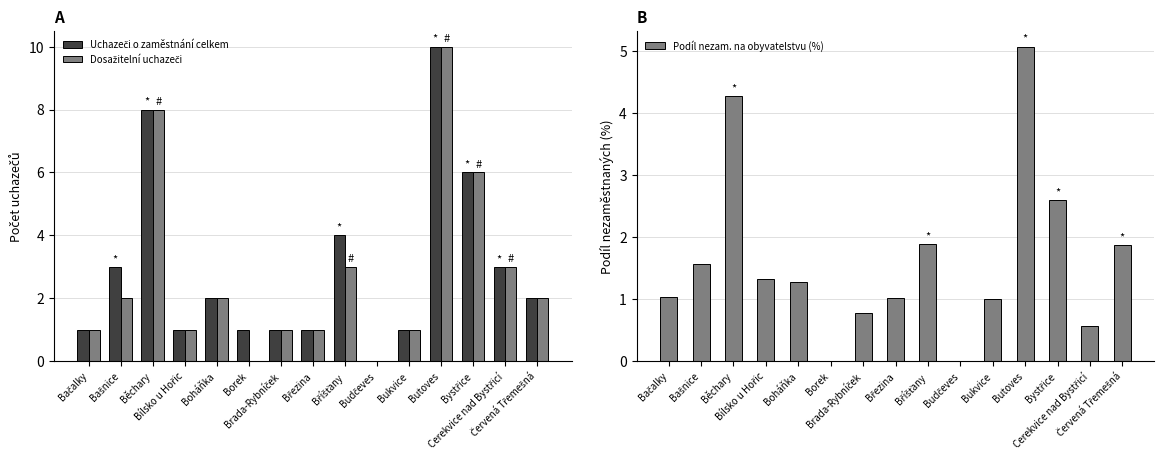

Where does the Dosažitelní uchazeči series first go above 2?

Běchary